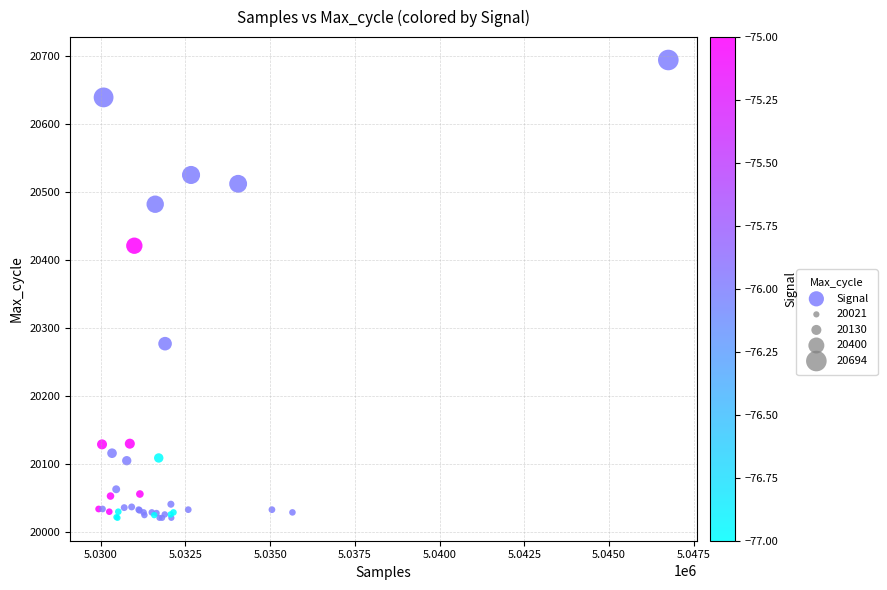

What Y value in the scatter plot is closest to 20357?

20421